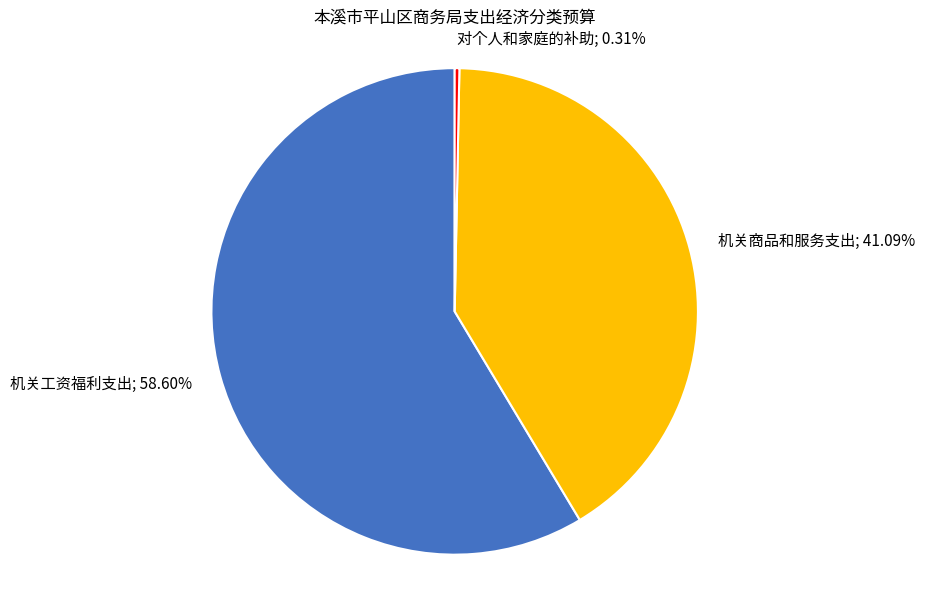

Between 机关商品和服务支出; 41.09% and 对个人和家庭的补助; 0.31%, which is larger?

机关商品和服务支出; 41.09%